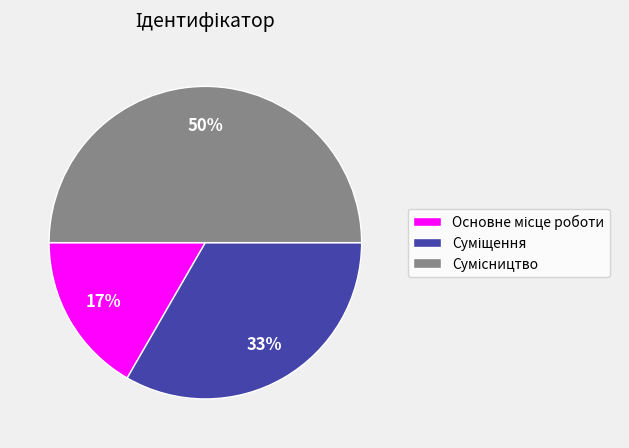

To the nearest percent, what is the difference between the largest and smallest slice percentages?

33%